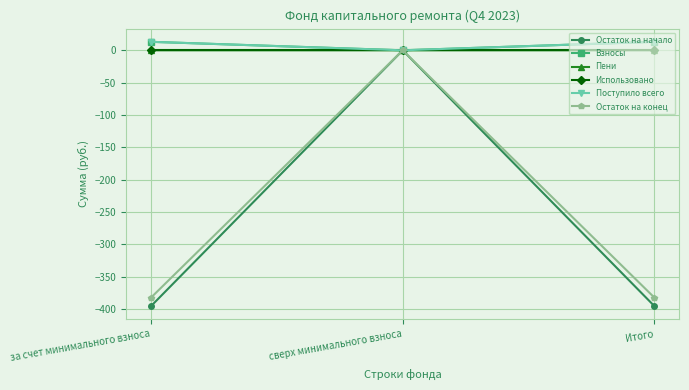

What is the greatest value displayed?

13.1